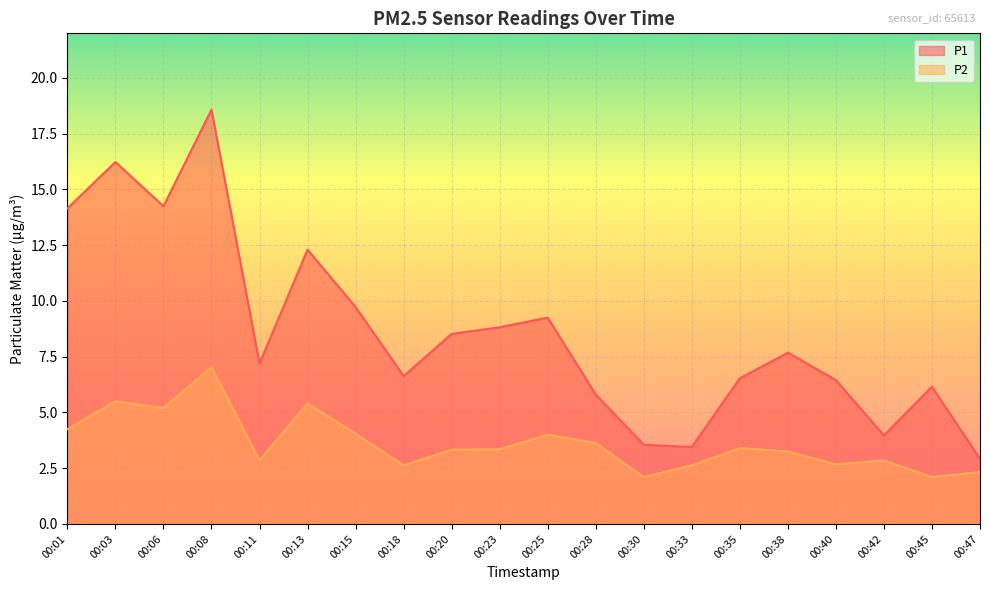

True or false: P2 and P1 intersect in this chart.

False